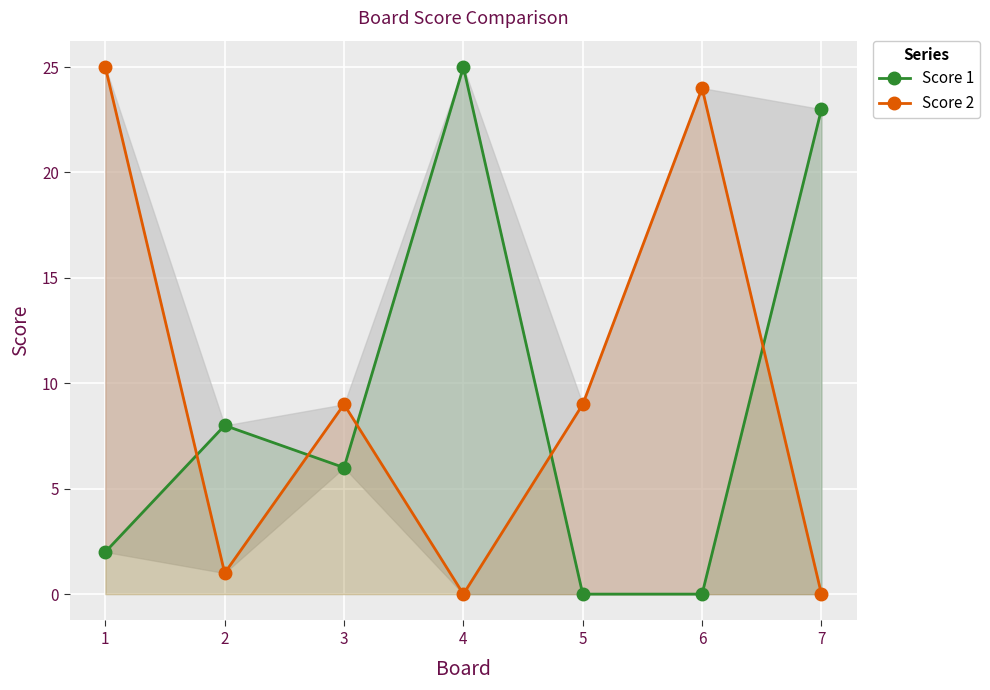

Reading right to left, list all the values displayed in this chart.

Score 1: 7=23	6=0	5=0	4=25	3=6	2=8	1=2
Score 2: 7=0	6=24	5=9	4=0	3=9	2=1	1=25